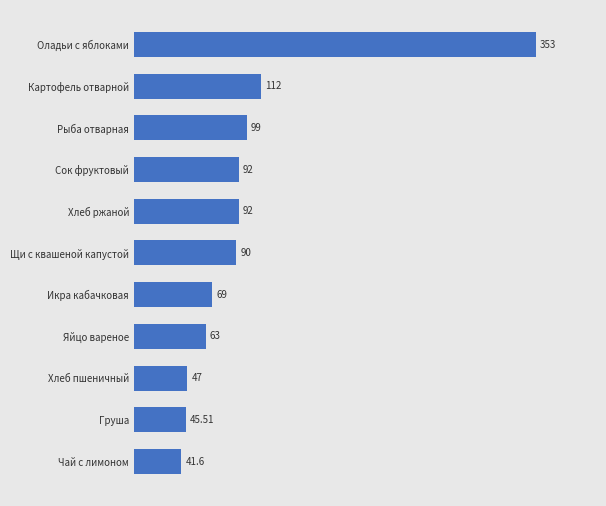

Which category has the lowest value across all series?

Чай с лимоном